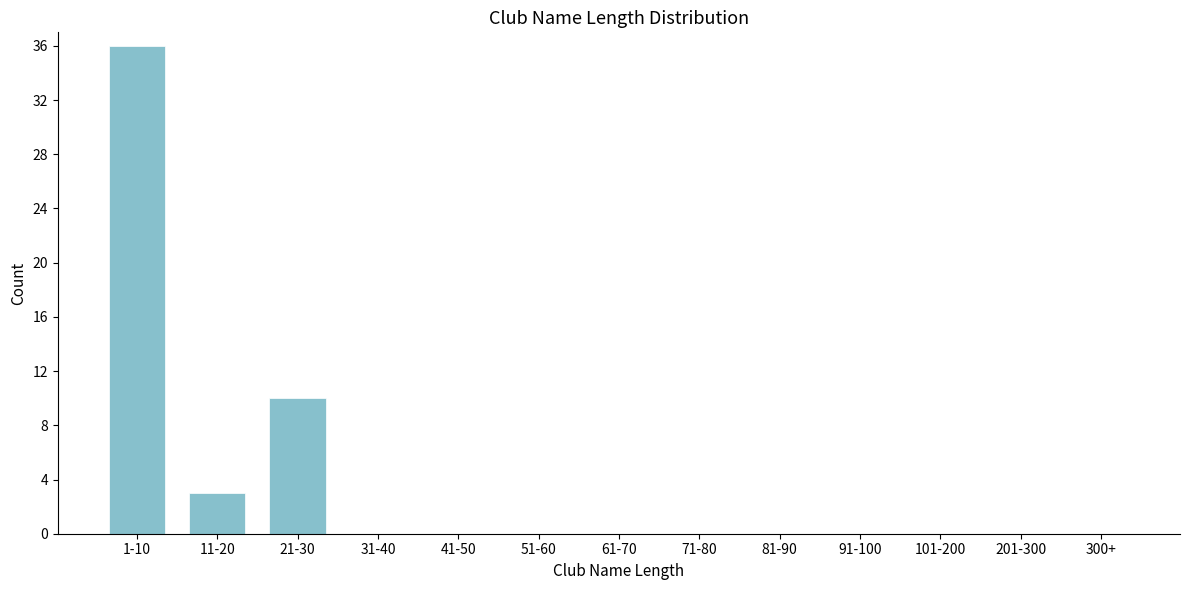

Reading left to right, list all the values displayed in this chart.

1-10=36	11-20=3	21-30=10	31-40=0	41-50=0	51-60=0	61-70=0	71-80=0	81-90=0	91-100=0	101-200=0	201-300=0	300+=0